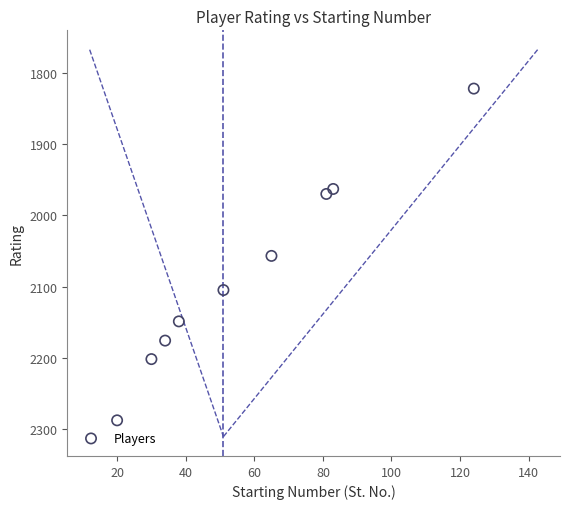

What is the average Y value?

2081